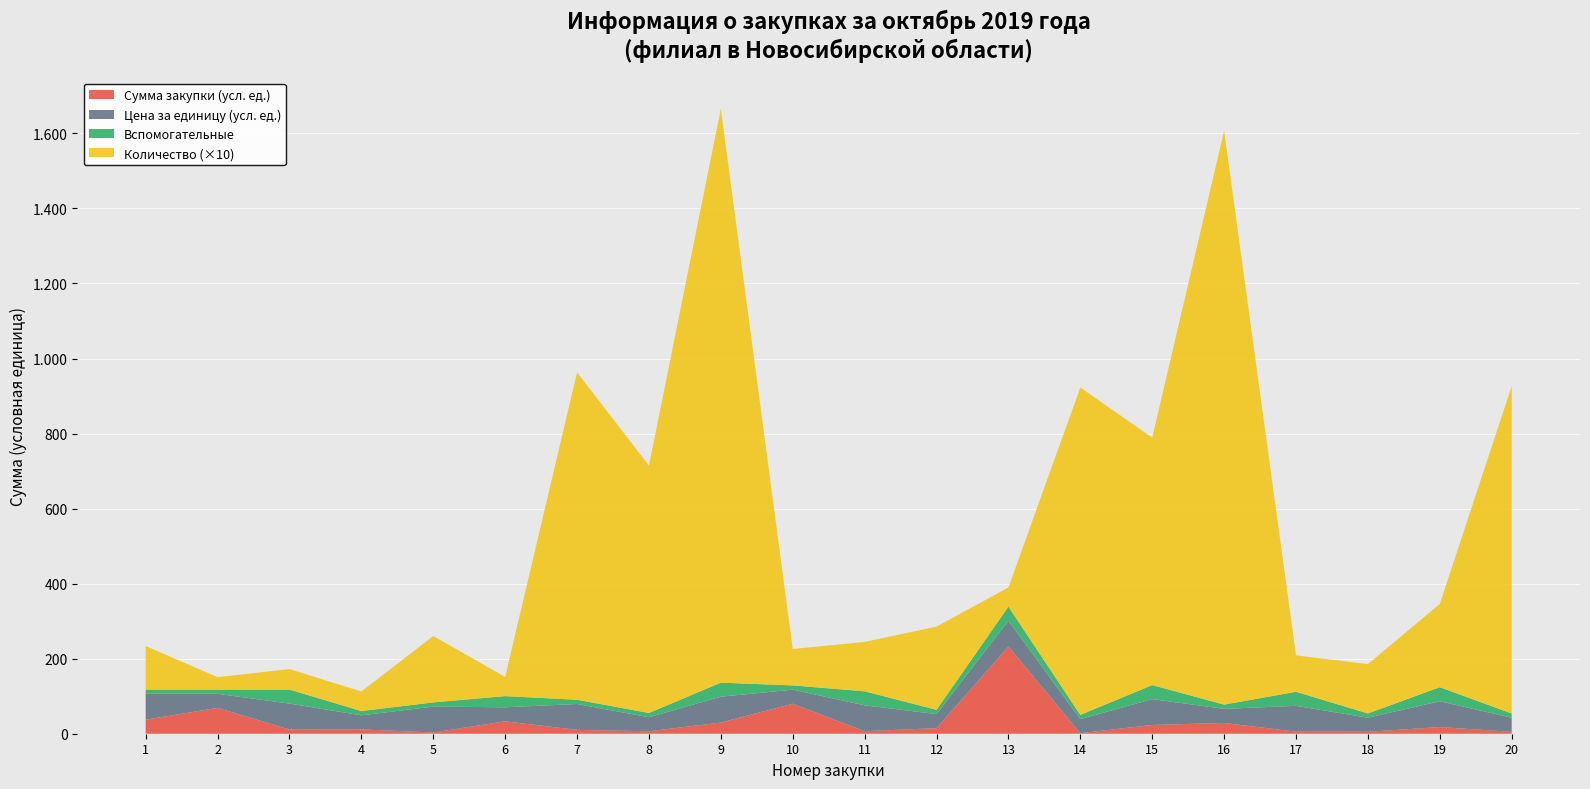

What are all the series names shown in the legend?

Сумма закупки (усл. ед.), Цена за единицу (усл. ед.), Вспомогательные, Количество (×10)